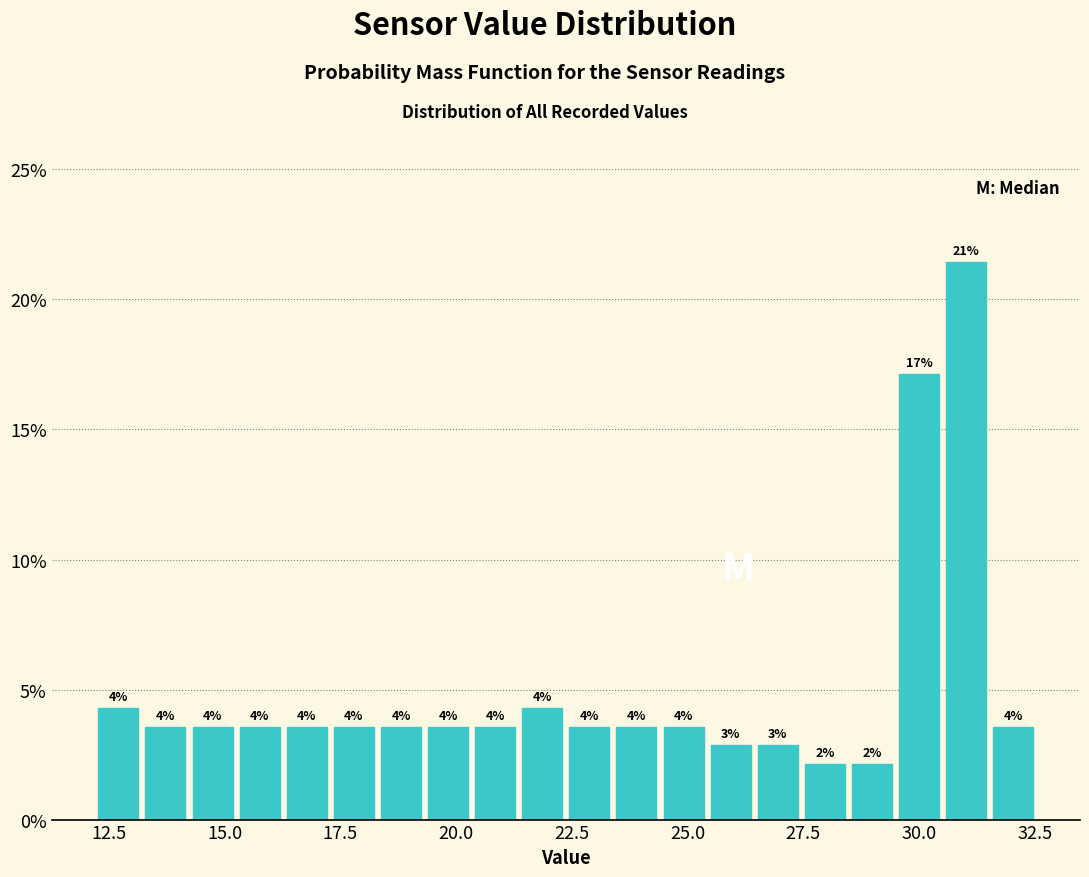

Read against the x-axis, roughly where is the centre of the tallest bar?

31.0